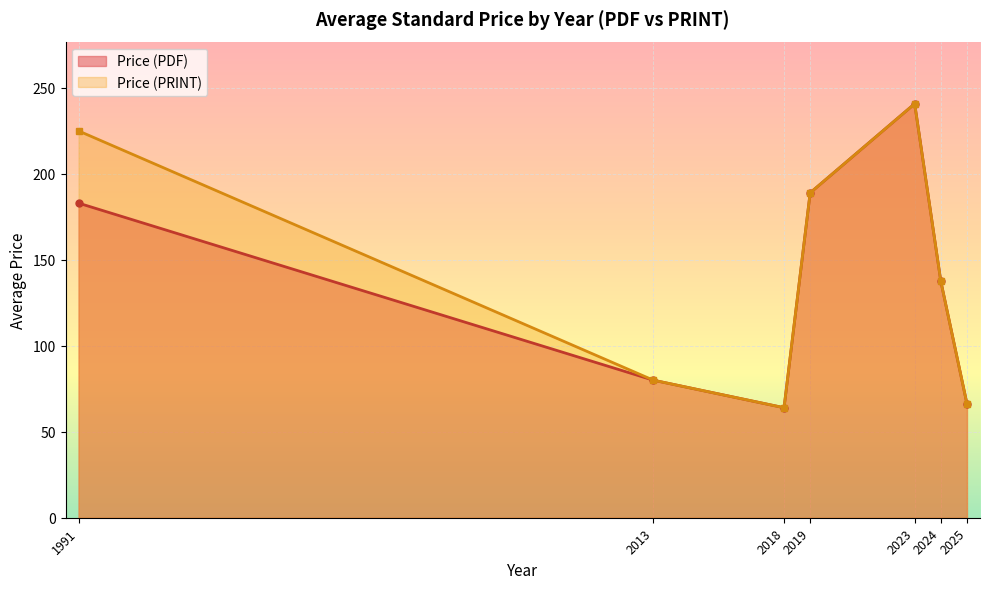

Between 2024 and 2019, which series saw the biggest shift?

Price (PDF)